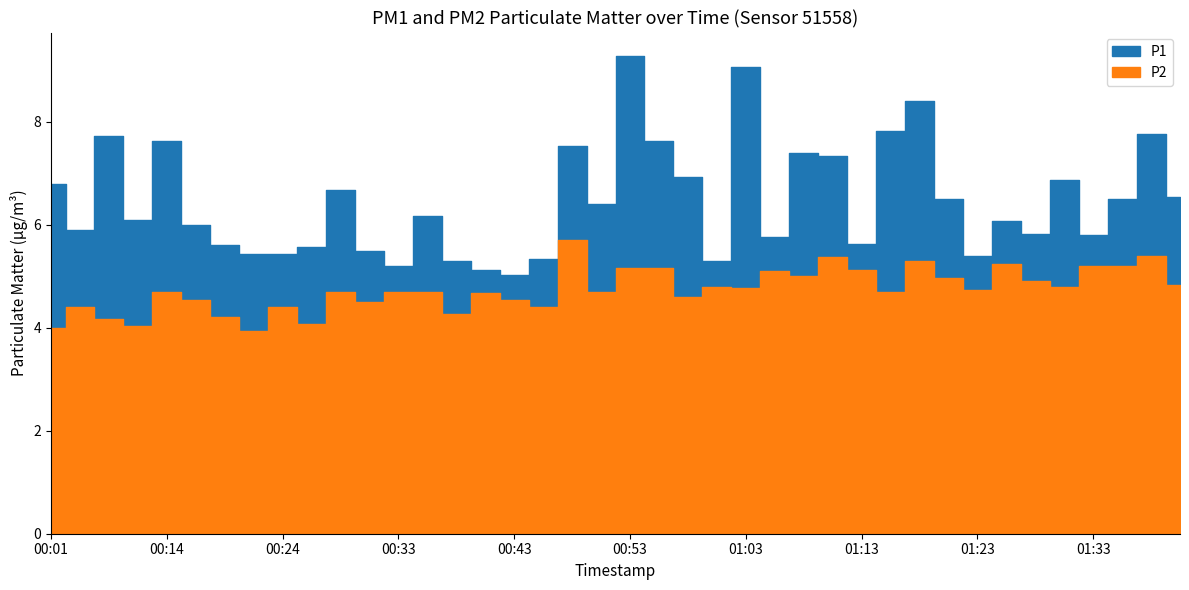

What is the difference between the maximum and second lowest values in the P1 series?

4.1